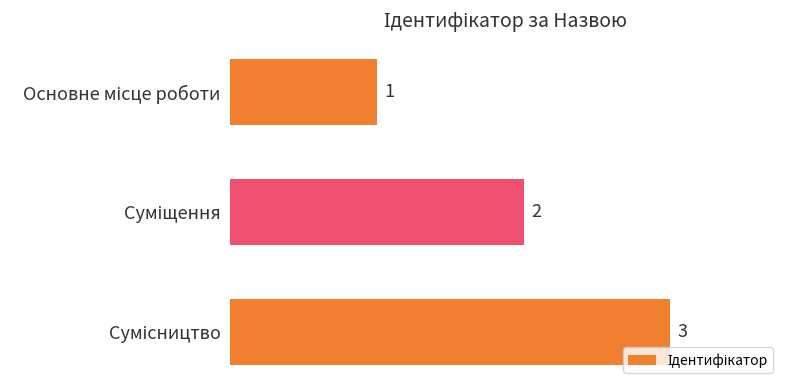

What is the value of the 3rd bar from the top?

3